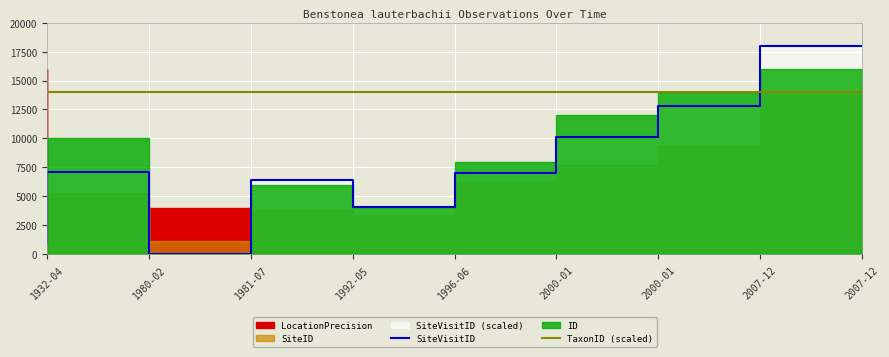

Is the value of TaxonID (scaled) at 2007-12 greater than the value of SiteVisitID at 1992-05?

Yes